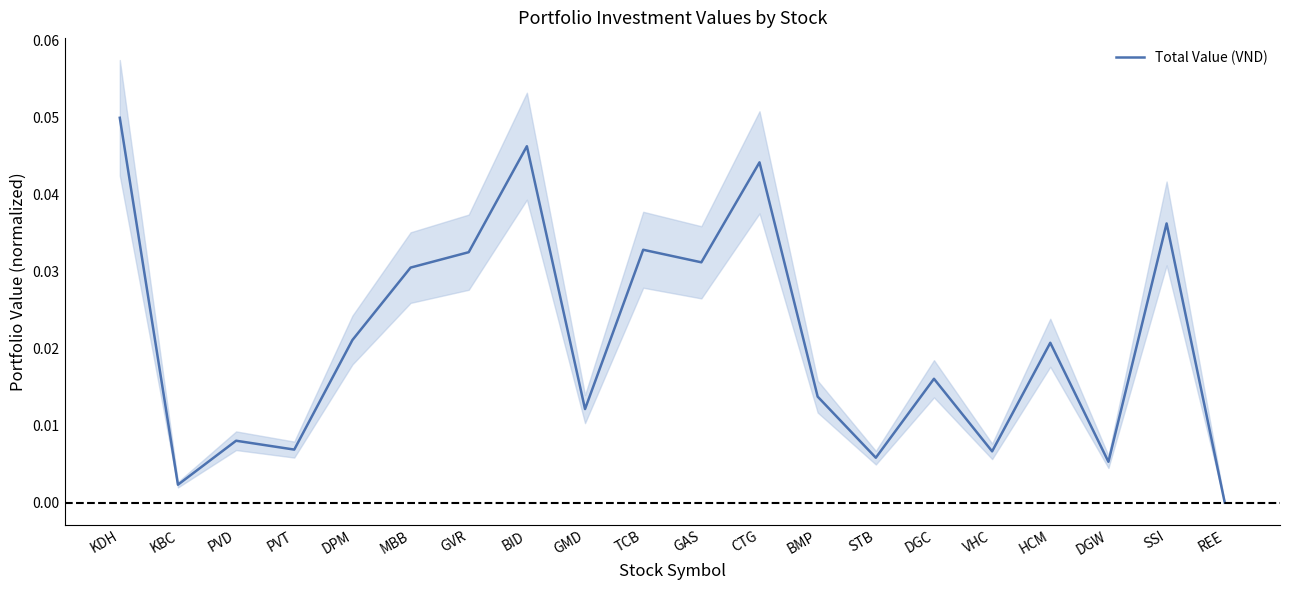

What position from the right is STB?

7